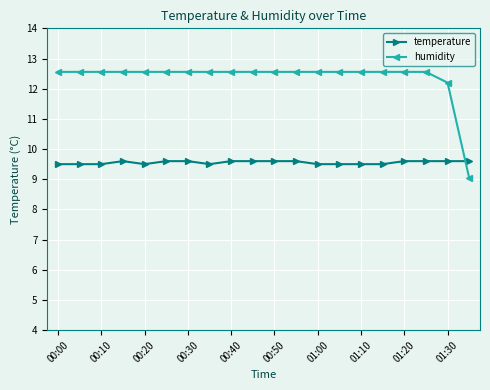

How many times do humidity and temperature cross each other?

1